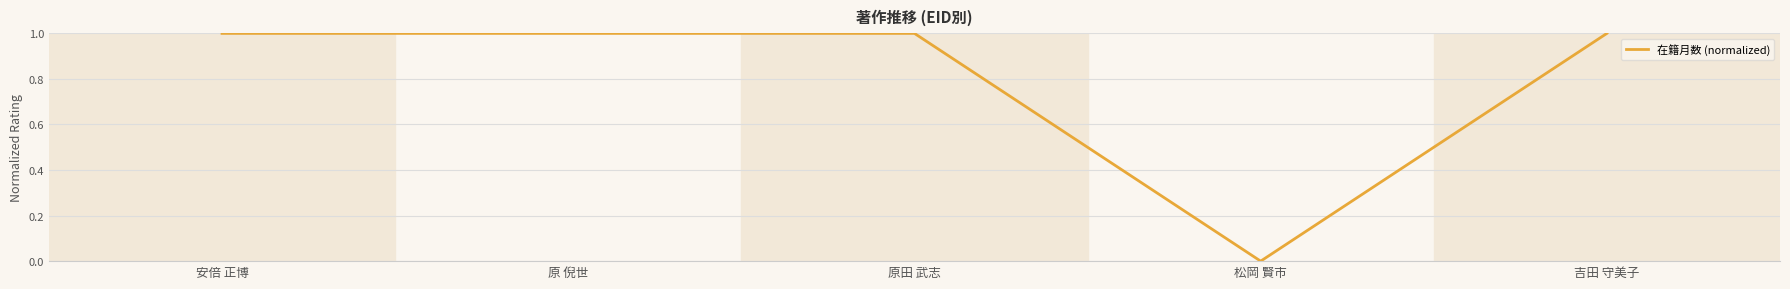

How many series are shown in this chart?

1